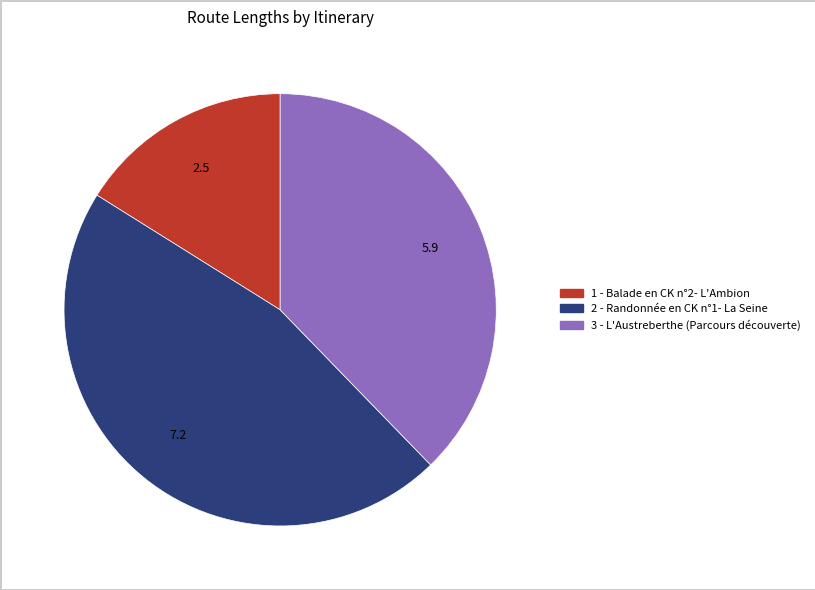

Rank the categories by value from highest to lowest.

2 - Randonnée en CK n°1- La Seine, 3 - L'Austreberthe (Parcours découverte), 1 - Balade en CK n°2- L'Ambion